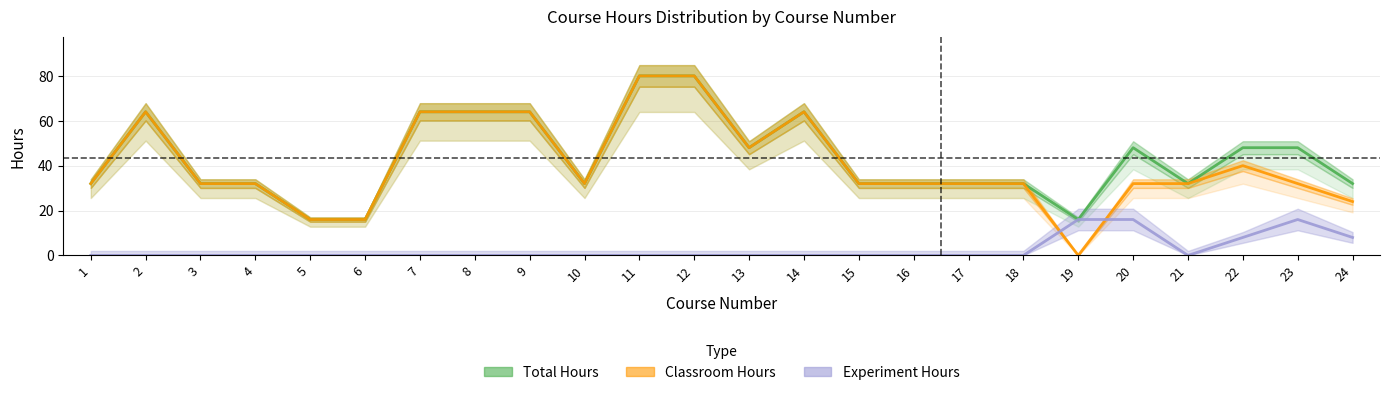

The value of Experiment Hours at 11 is 0. True or false?

True